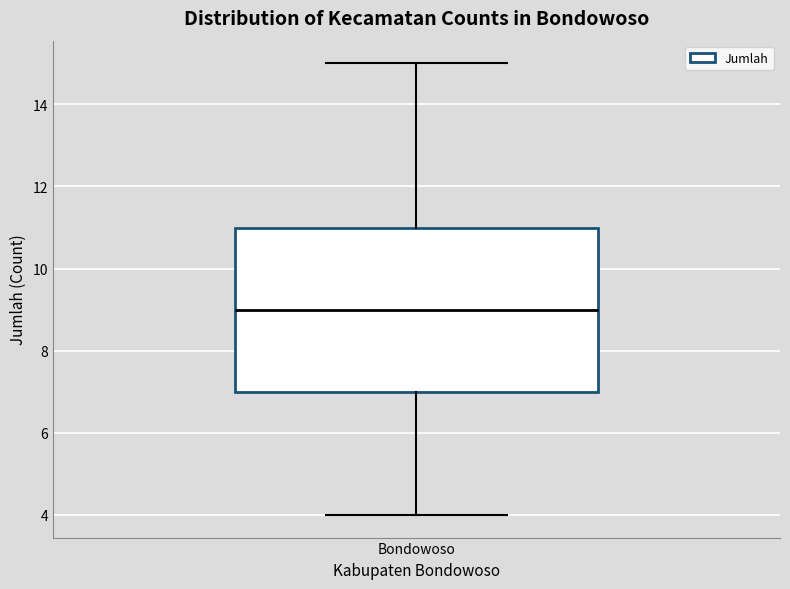

Where is the lower edge of the box for Bondowoso on the y-axis? The values are not printed on the chart, so give them approximately, as read against the axis.

7